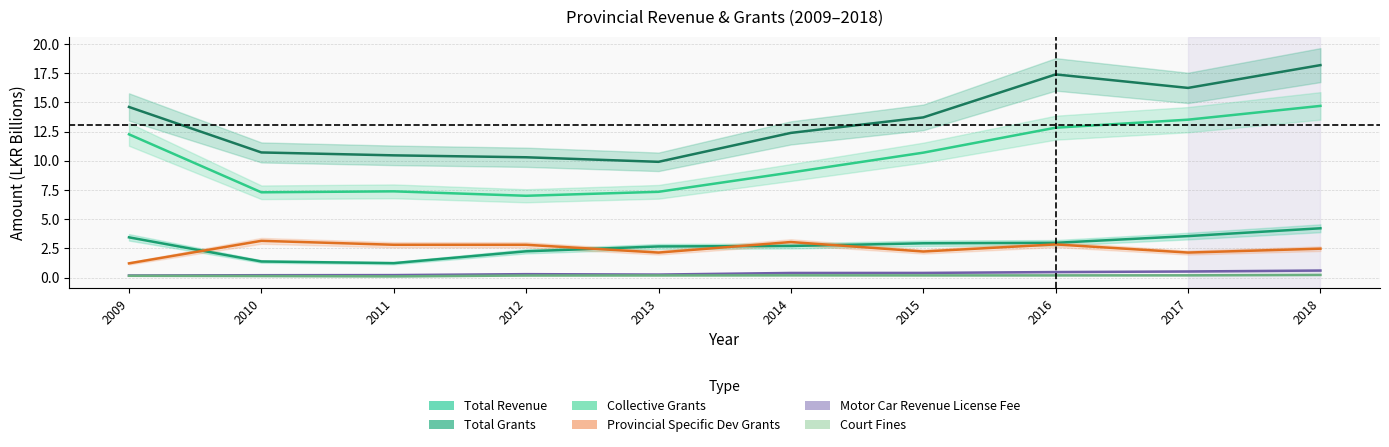

At which label does Collective Grants first exceed 10?

2009